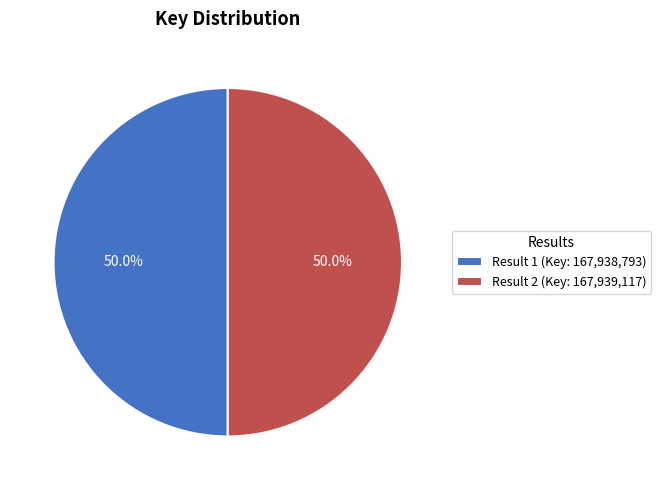

Is the sum of Result 2 (Key: 167,939,117) and Result 1 (Key: 167,938,793) greater than half?

Yes